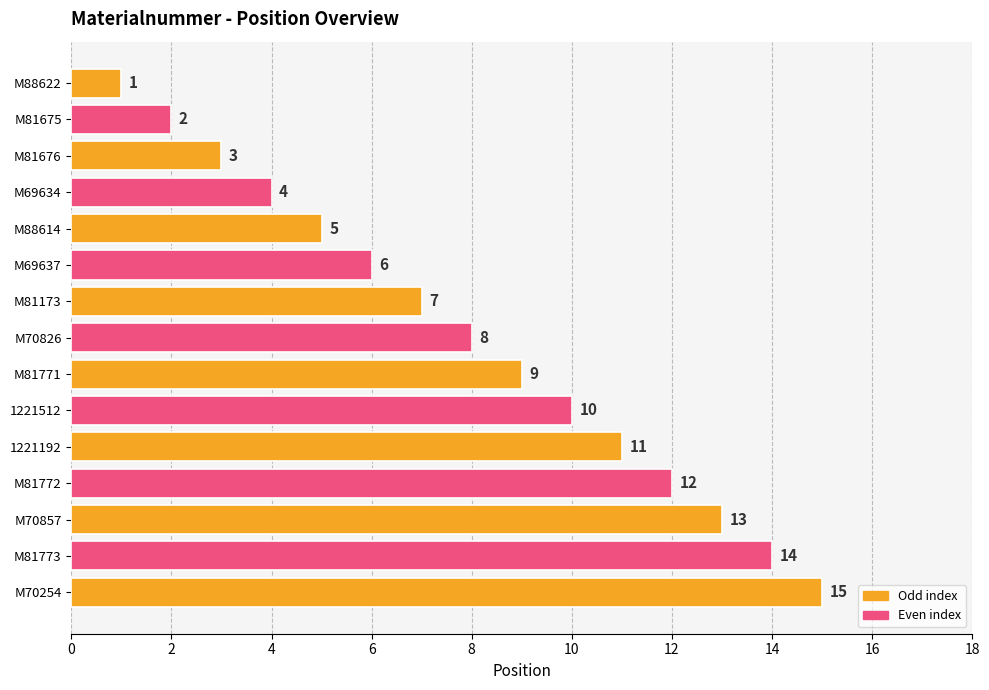

Where is the data nearest to the value 8?

M70826